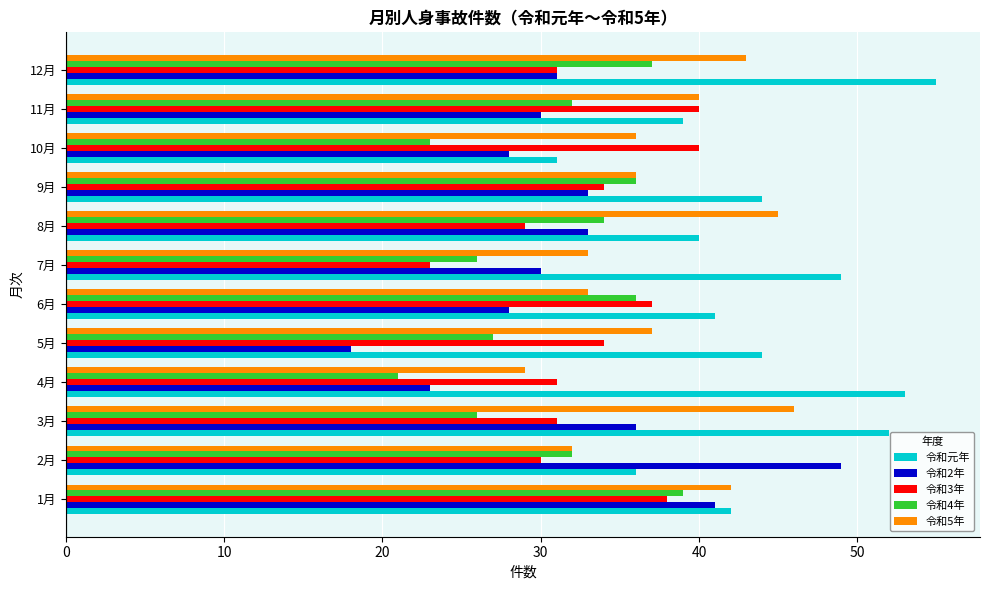

What is the maximum value shown in the chart?

55